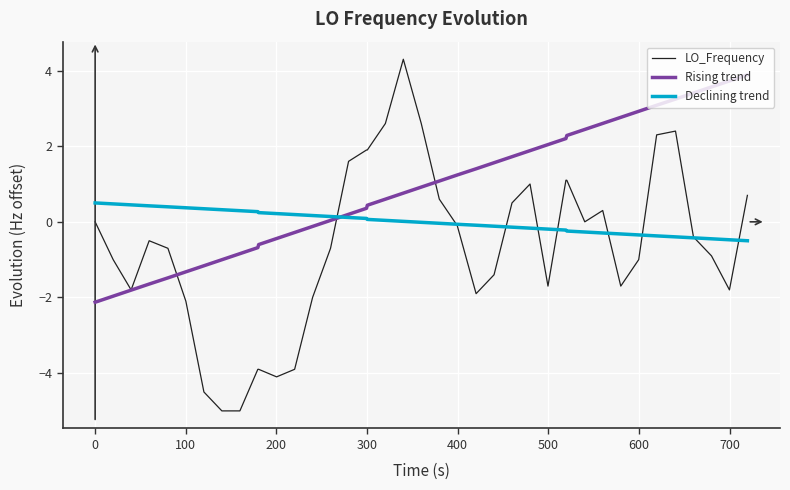

What is the sum of all Rising trend values?

34.9